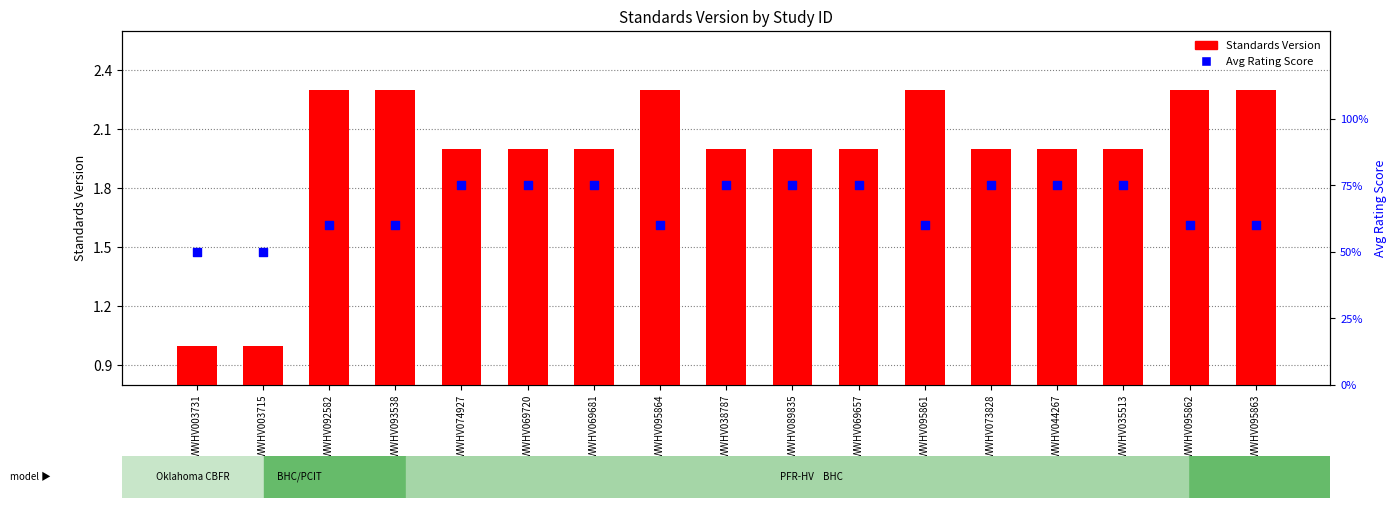

Which series has the largest Y range (max minus min)?

Avg Rating Score